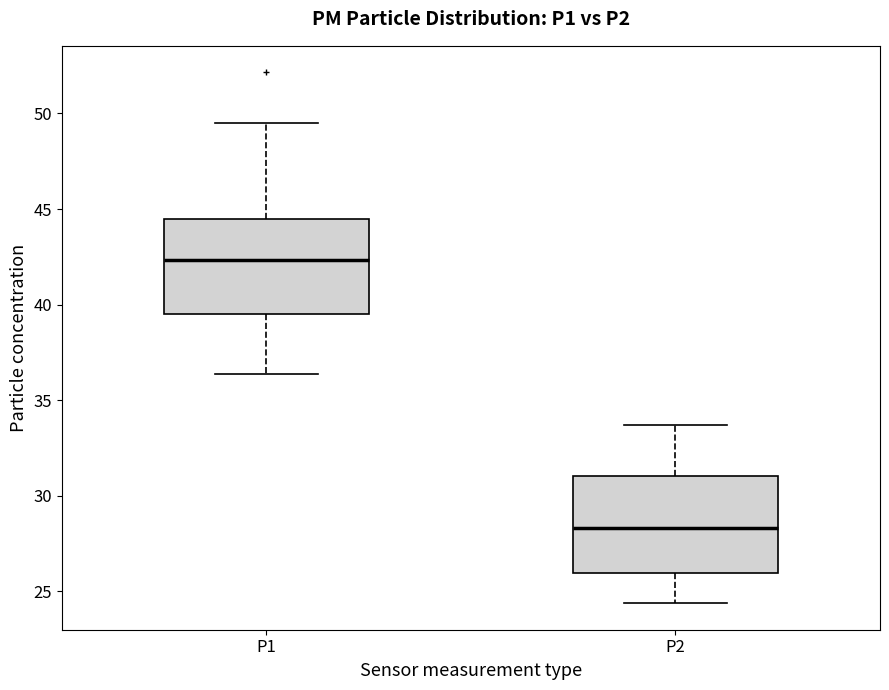

Reading left to right, read every box against the y-axis: the position of its median line, the range the box covers, and the ends of its whiskers. The values are not printed on the chart, so give them approximately, as read against the axis.

P1: median 42.5, box 39.5 to 44.5, whiskers 36.5 to 49.5
P2: median 28.5, box 26.0 to 31.0, whiskers 24.5 to 33.5